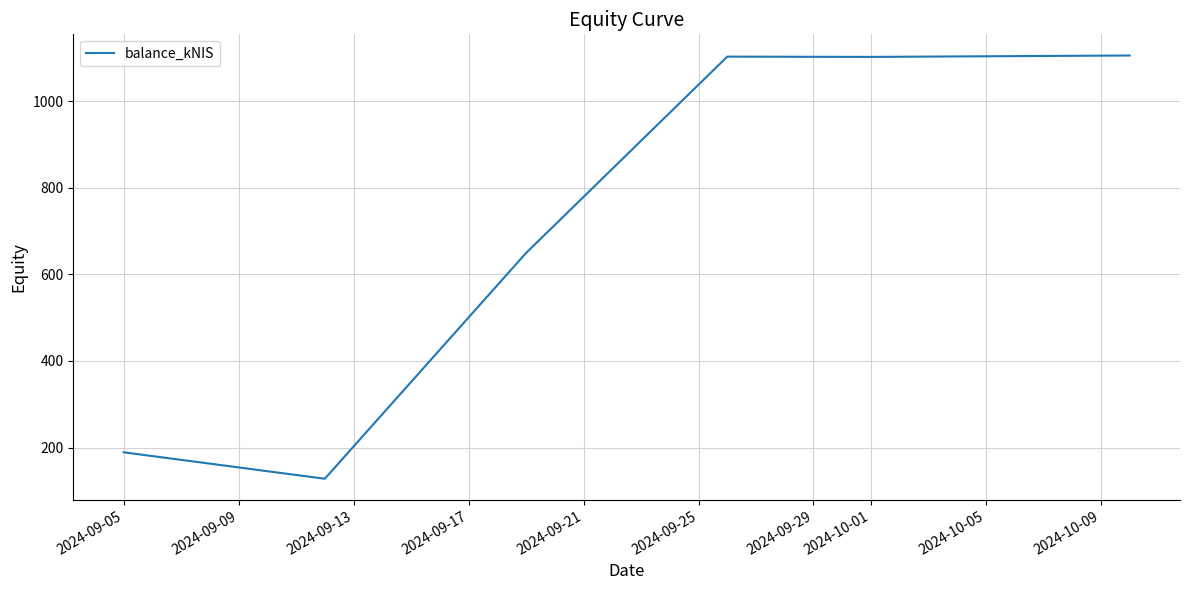

True or false: there are more than 1 points higher than both neighbors.

False